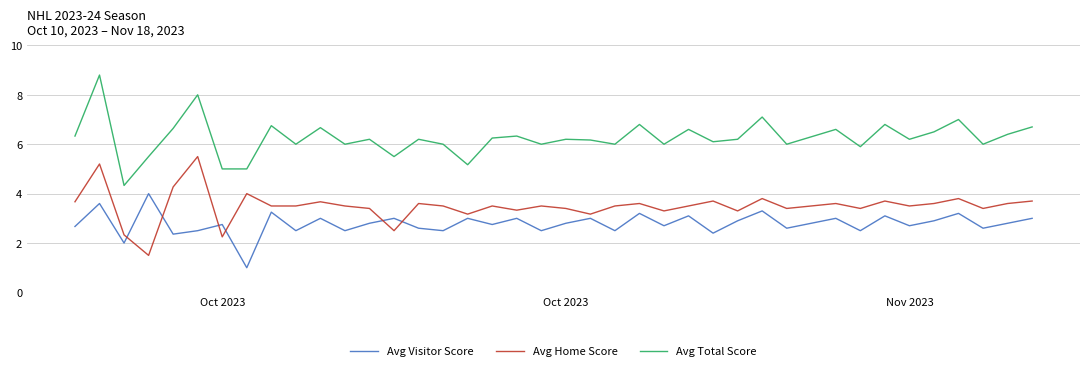

Which series has the largest range (max minus min)?

Avg Total Score